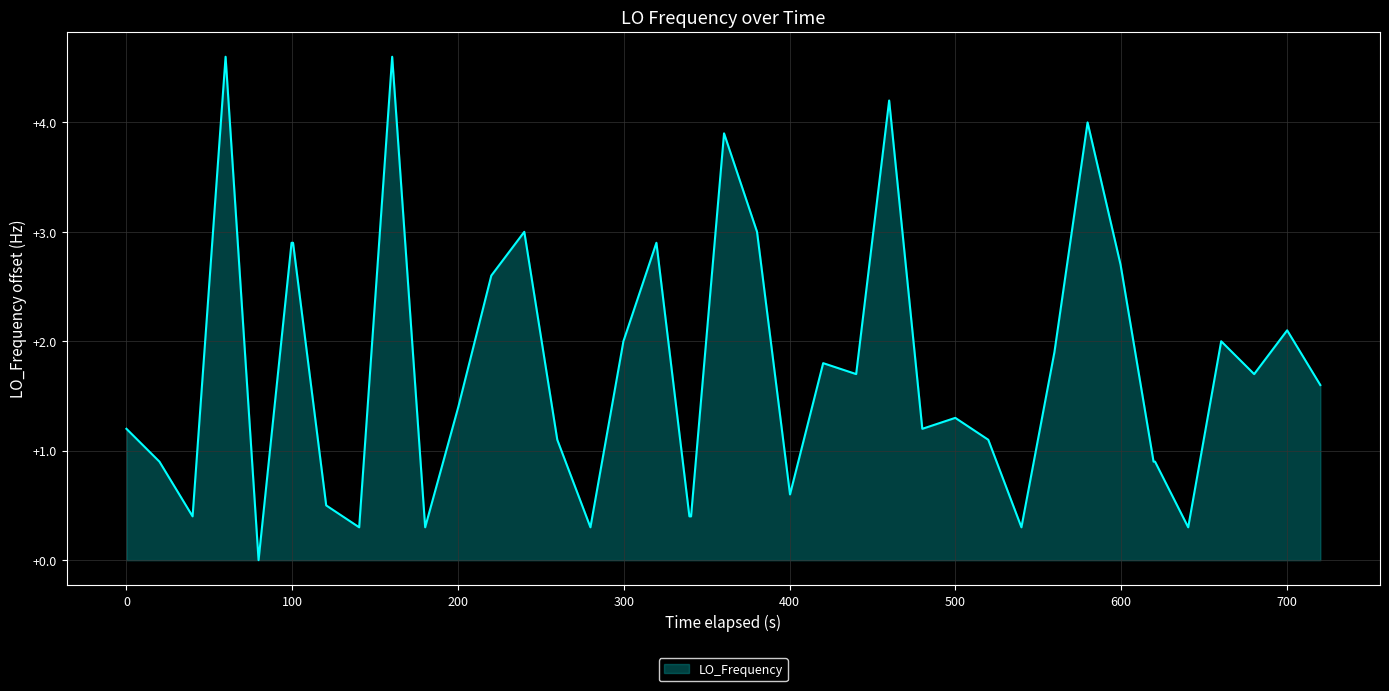

Does the chart have visible grid lines?

Yes